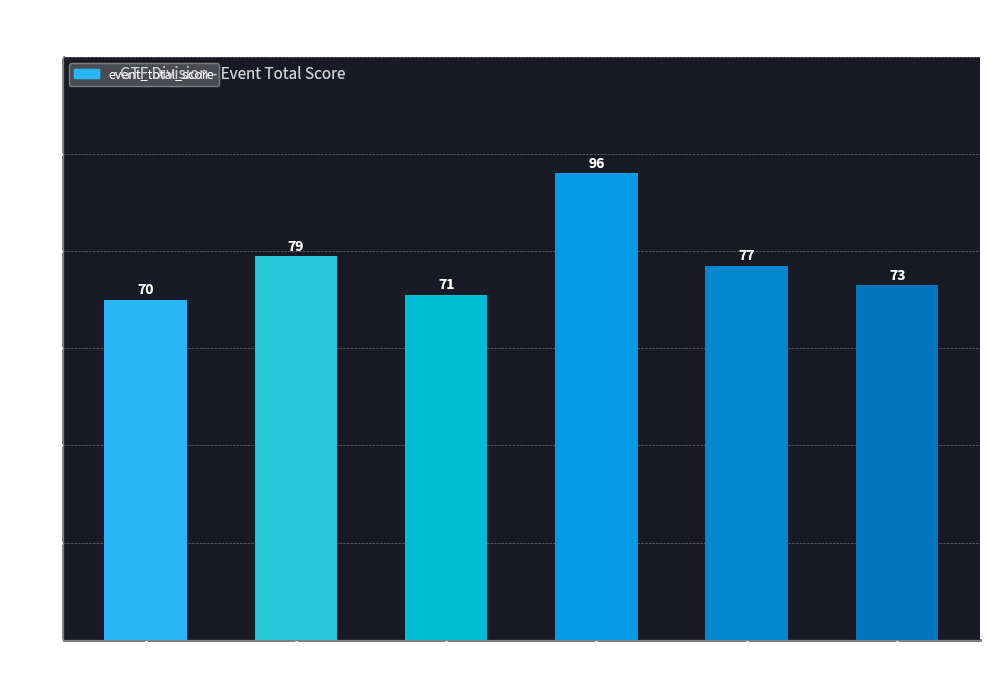

Between Colton and William Trembley, which is larger?

William Trembley